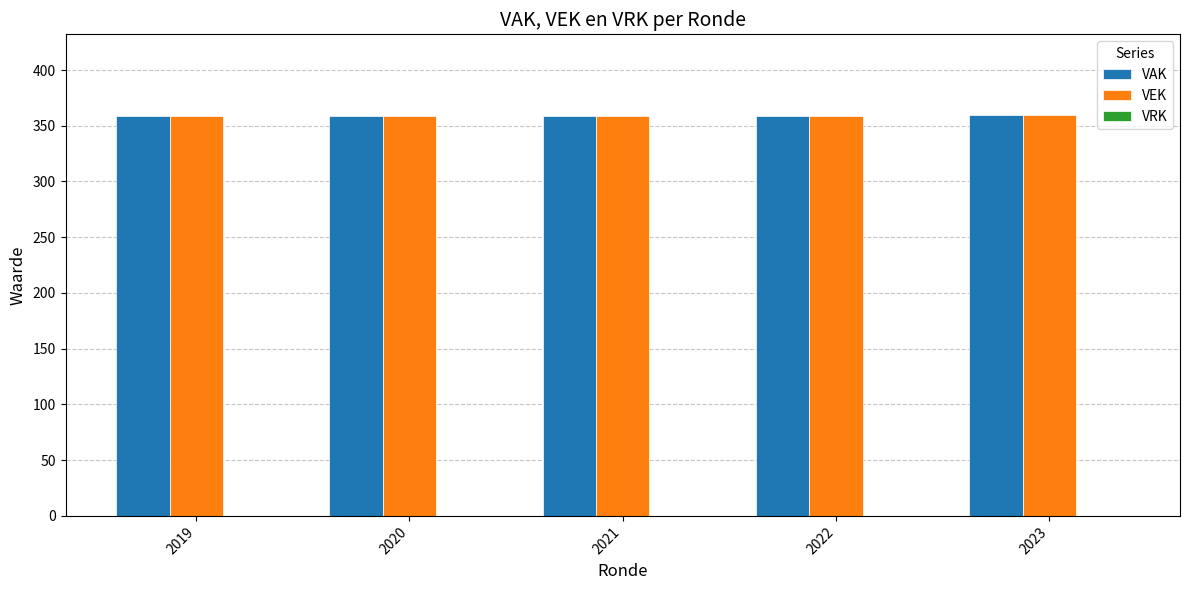

Are the bars grouped side by side (vs. stacked)?

Yes